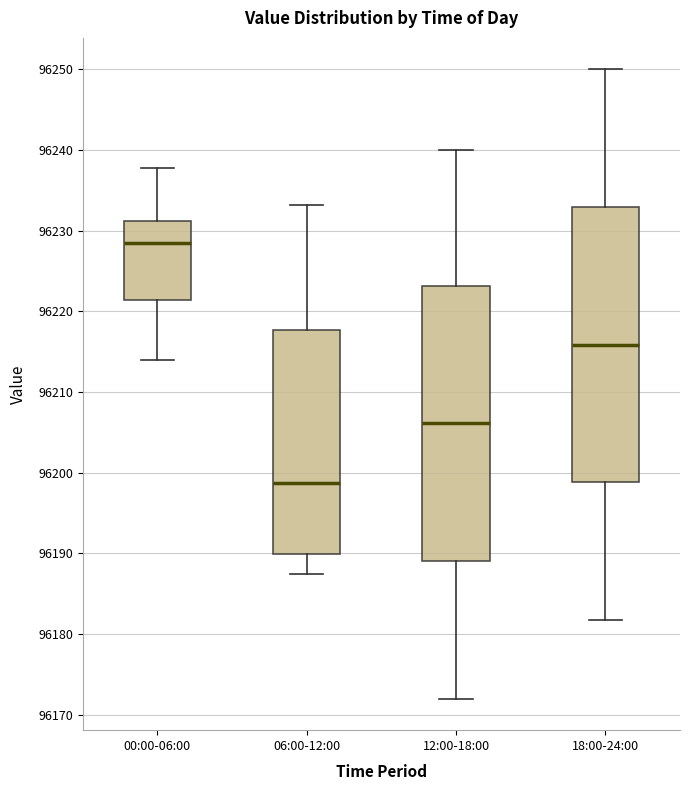

Reading left to right, read every box against the y-axis: the position of its median line, the range the box covers, and the ends of its whiskers. The values are not printed on the chart, so give them approximately, as read against the axis.

00:00-06:00: median 96228, box 96221 to 96231, whiskers 96214 to 96238
06:00-12:00: median 96199, box 96190 to 96218, whiskers 96188 to 96233
12:00-18:00: median 96206, box 96189 to 96223, whiskers 96172 to 96240
18:00-24:00: median 96216, box 96199 to 96233, whiskers 96182 to 96250